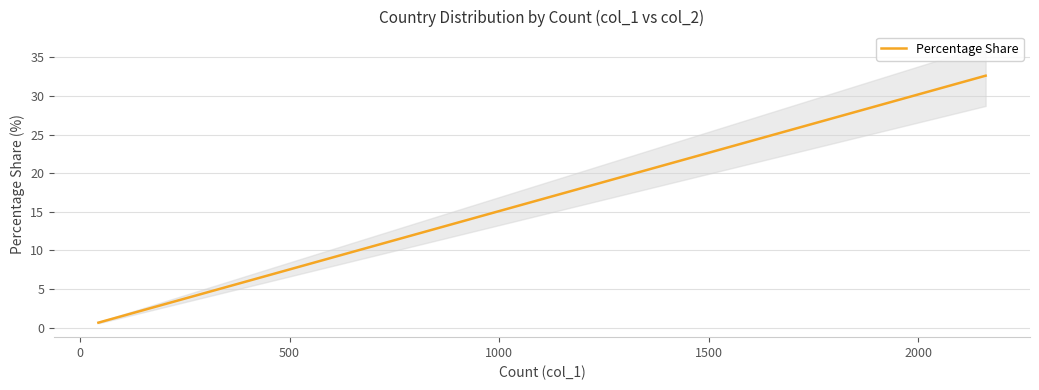

True or false: there are more than 2 points higher than both neighbors.

False